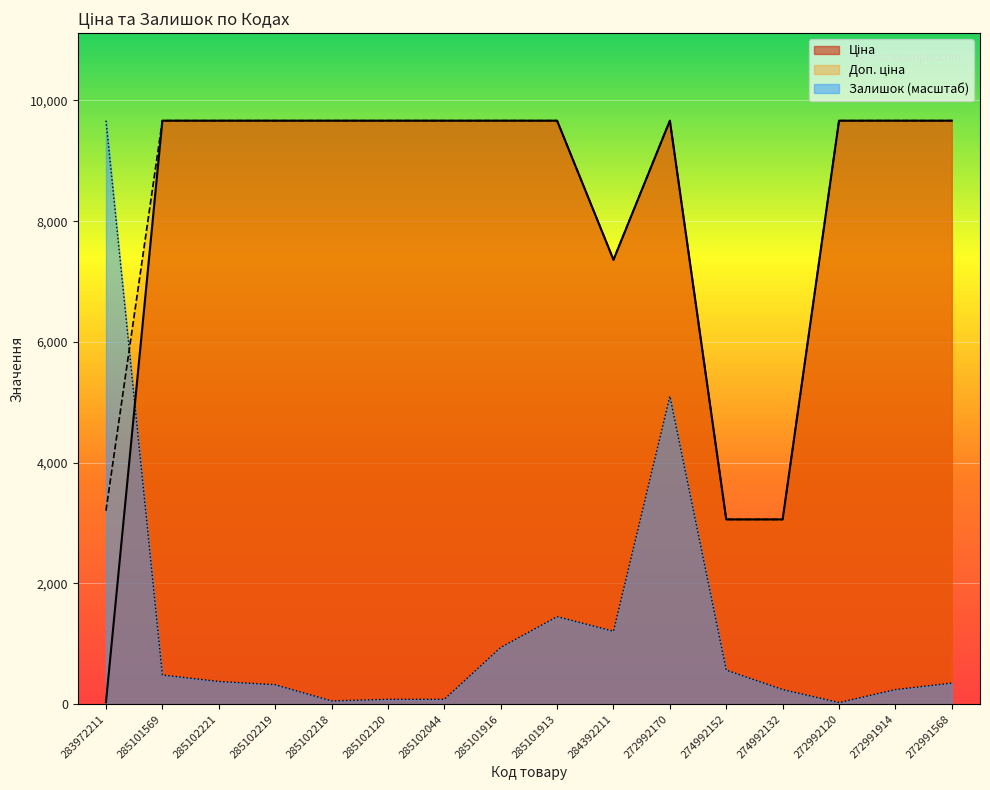

What is the total value across all series at 272992120?

19356.2